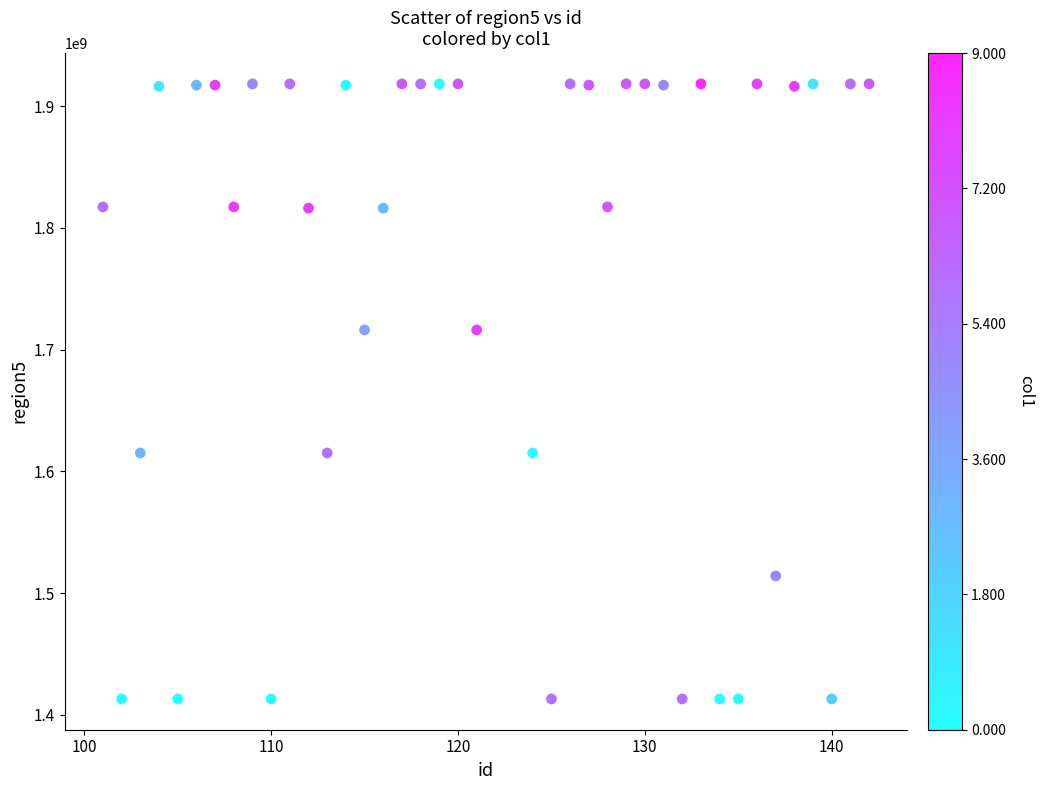

What is the range of X values (max minus min)?

41